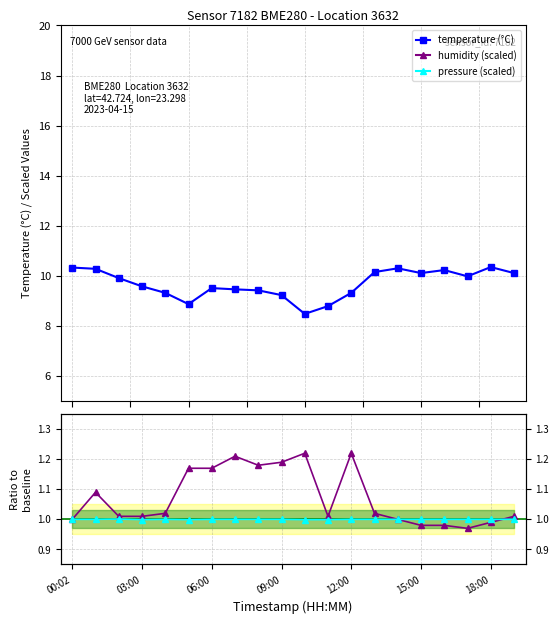

What is the value of the temperature (°C) point at the 7th from the left?

9.5